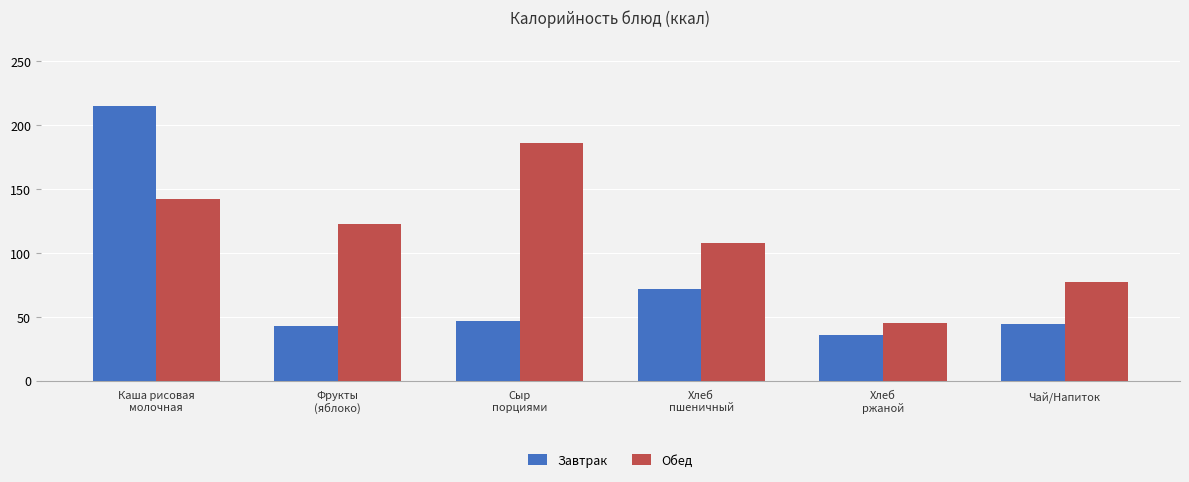

Which series changed the most between Каша рисовая
молочная and Сыр
порциями?

Завтрак